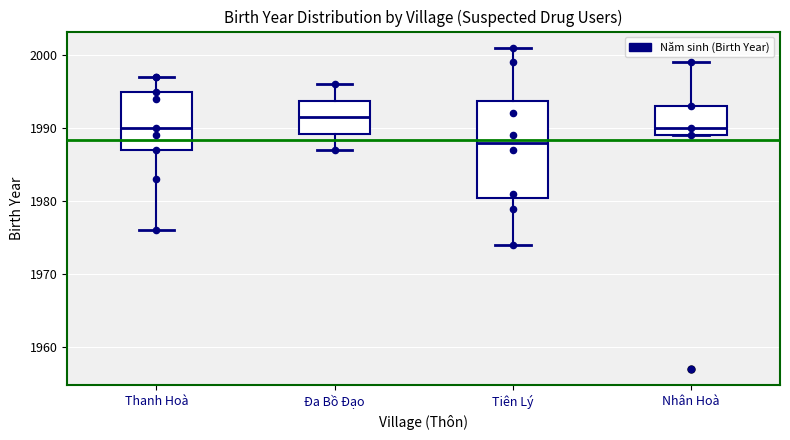

Reading left to right, read every box against the y-axis: the position of its median line, the range the box covers, and the ends of its whiskers. The values are not printed on the chart, so give them approximately, as read against the axis.

Thanh Hoà: median 1990, box 1987 to 1995, whiskers 1976 to 1997
Đa Bồ Đạo: median 1992, box 1989 to 1994, whiskers 1987 to 1996
Tiên Lý: median 1988, box 1981 to 1994, whiskers 1974 to 2001
Nhân Hoà: median 1990, box 1989 to 1993, whiskers 1989 to 1999